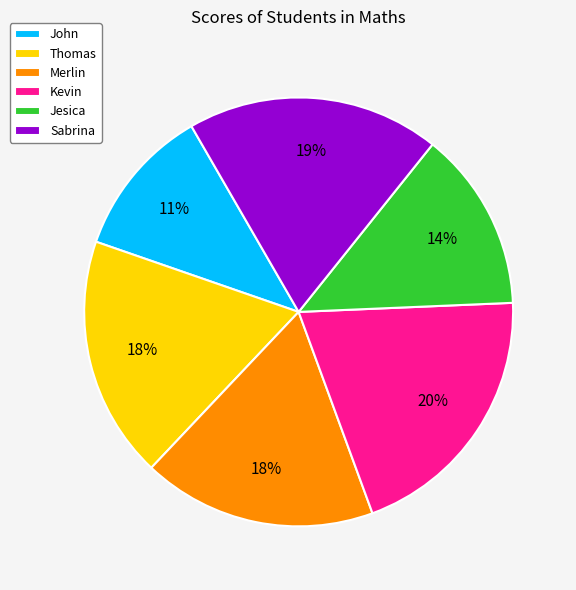

Is Sabrina the majority of the pie?

No